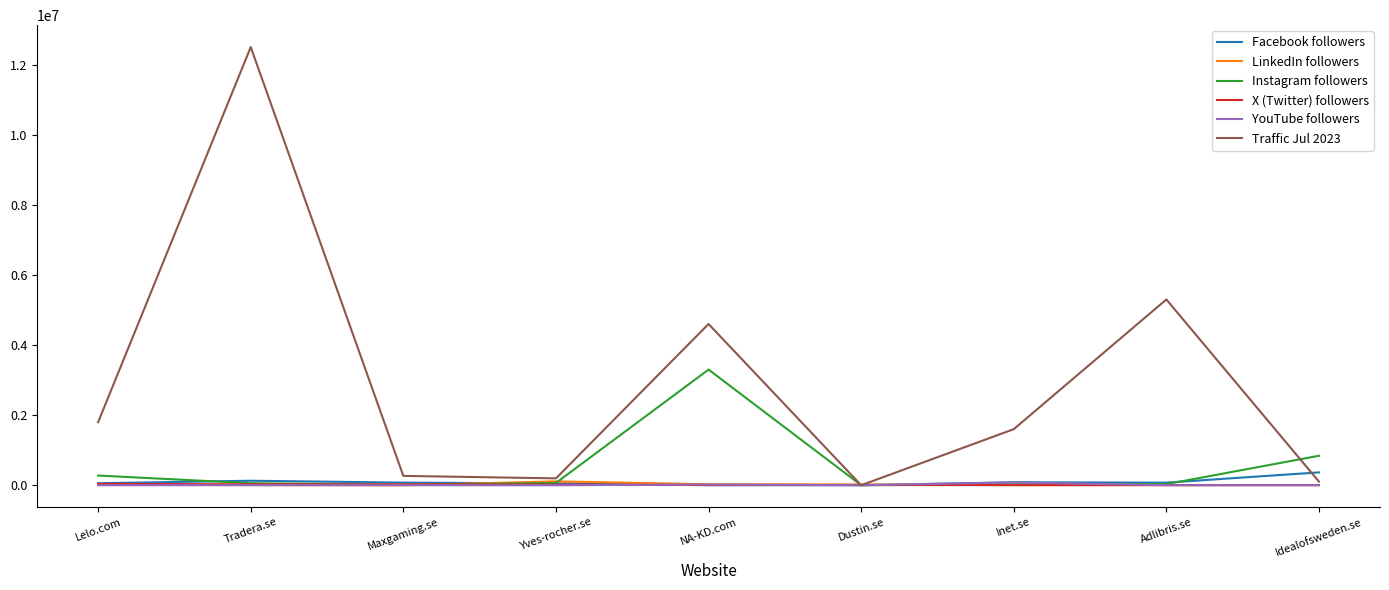

Is it true that Traffic Jul 2023 equals 4600000.0 at NA-KD.com?

True